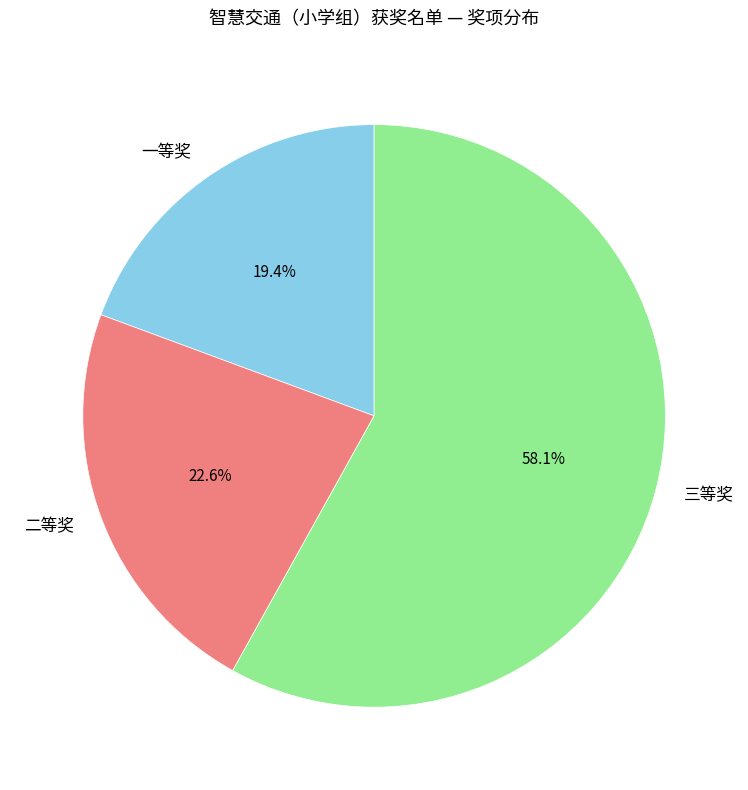

What is the ratio of the value at 三等奖 to the value at 二等奖?

2.6